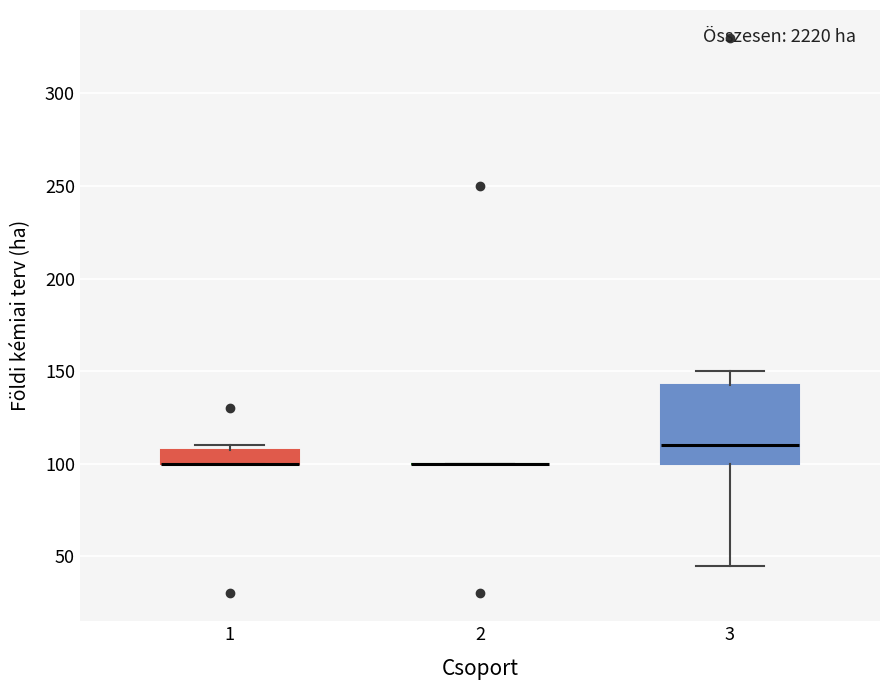

Which box is the tallest, from its lower edge to its upper edge?

3